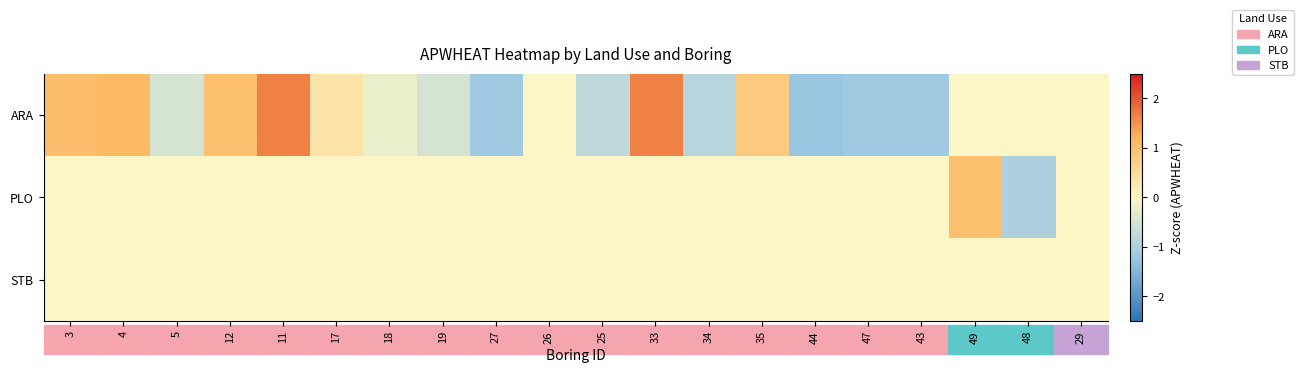

Which series has the largest total across all categories?

ARA